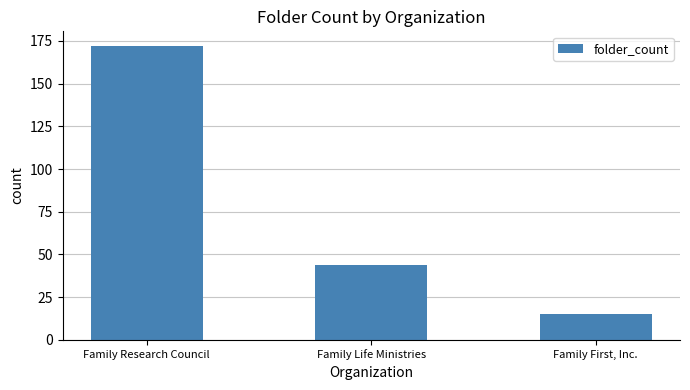

How many bars are there in total?

3